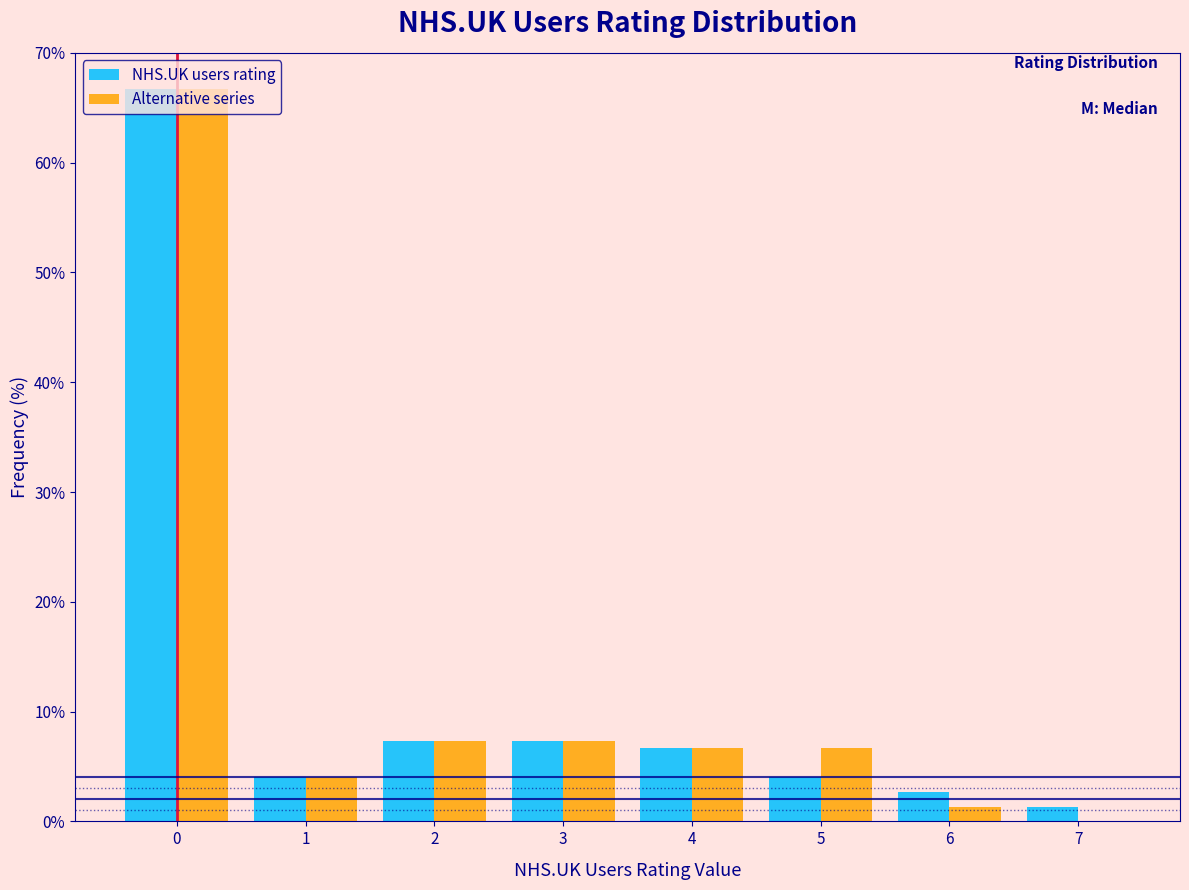

Reading left to right, list every range on the x-axis with the height of the bar of each series over it. The values are not printed on the chart, so give them approximately, as read against the axis.

-0.5 to 0.5: NHS.UK users rating=67	Alternative series=67
0.5 to 1.5: NHS.UK users rating=4	Alternative series=4
1.5 to 2.5: NHS.UK users rating=7	Alternative series=7
2.5 to 3.5: NHS.UK users rating=7	Alternative series=7
3.5 to 4.5: NHS.UK users rating=7	Alternative series=7
4.5 to 5.5: NHS.UK users rating=4	Alternative series=7
5.5 to 6.5: NHS.UK users rating=3	Alternative series=1
6.5 to 7.5: NHS.UK users rating=1	Alternative series=0